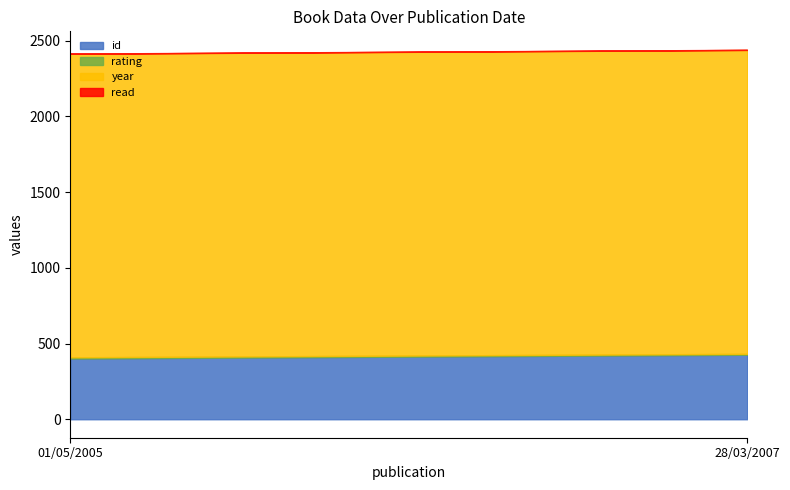

What is the total value across all series at 28/03/2007?

2440